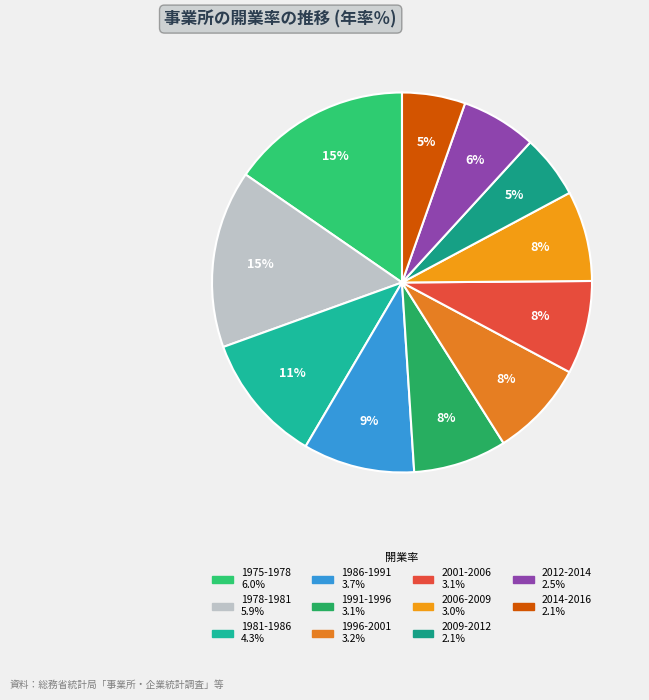

Which slice is the smallest?

2009-2012